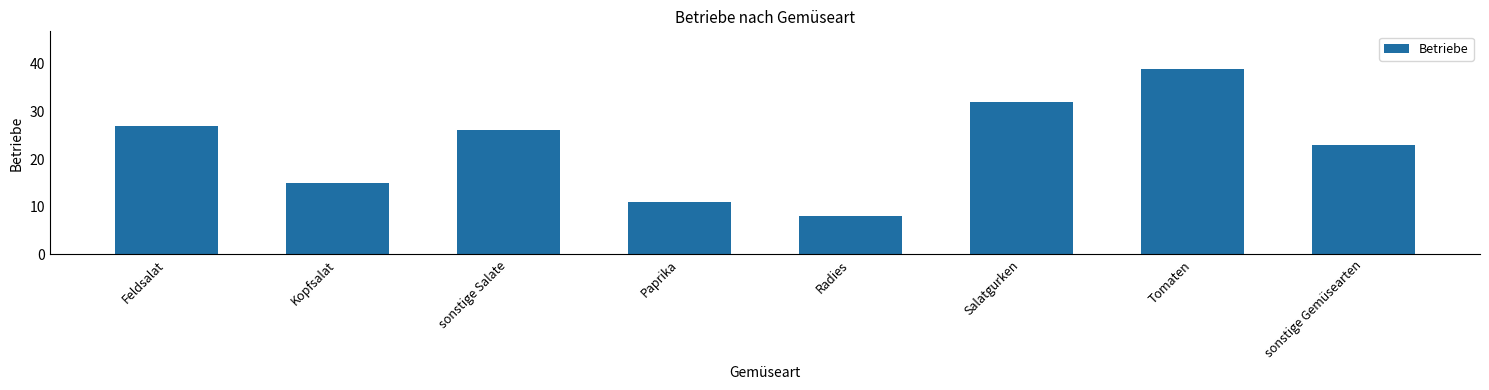

Count the number of categories in the chart.

8